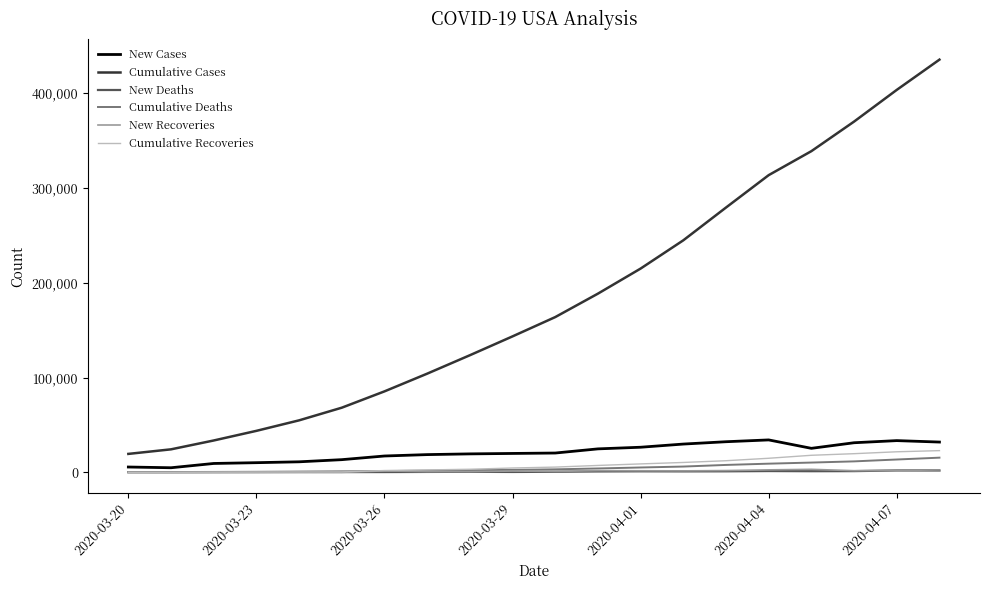

What is the difference between the maximum and minimum values in the New Deaths series?

1924